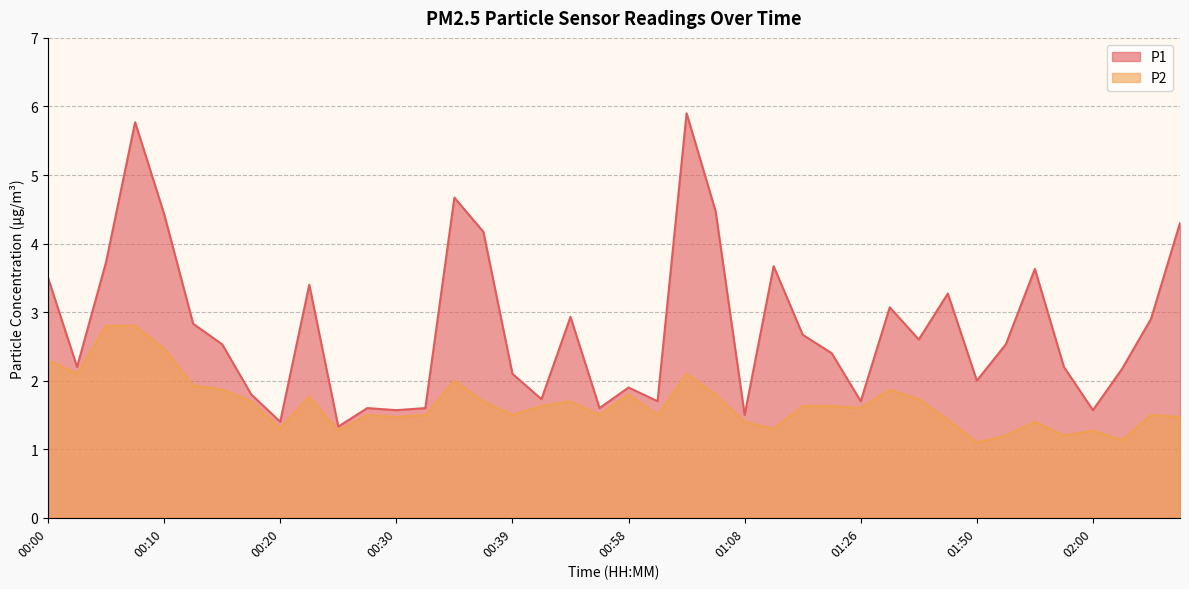

Between 00:05 and 01:52, which is larger?

00:05